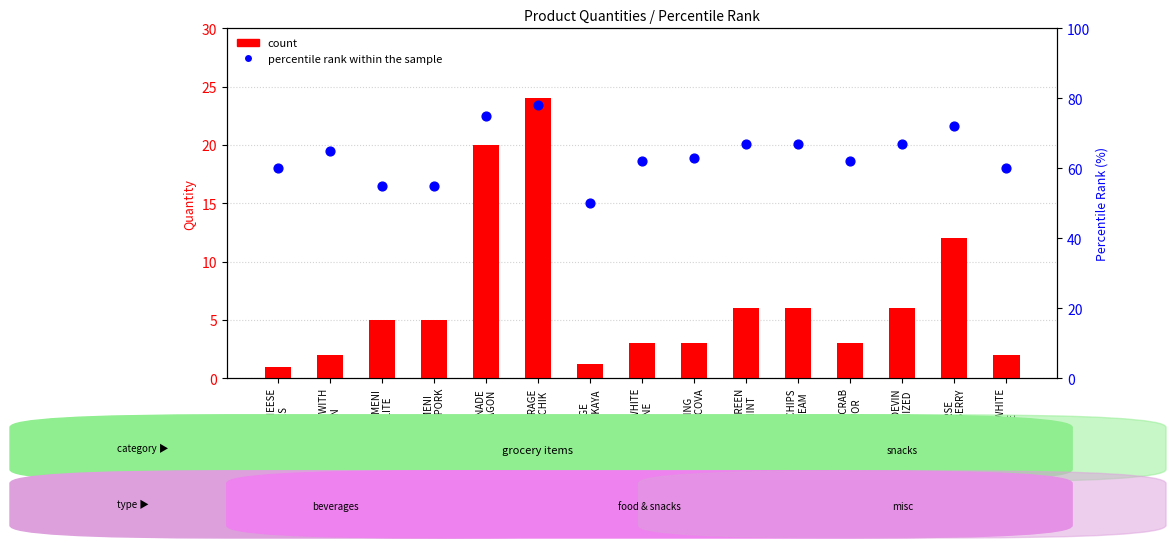

At how many categories does at least one series exceed 56?

12